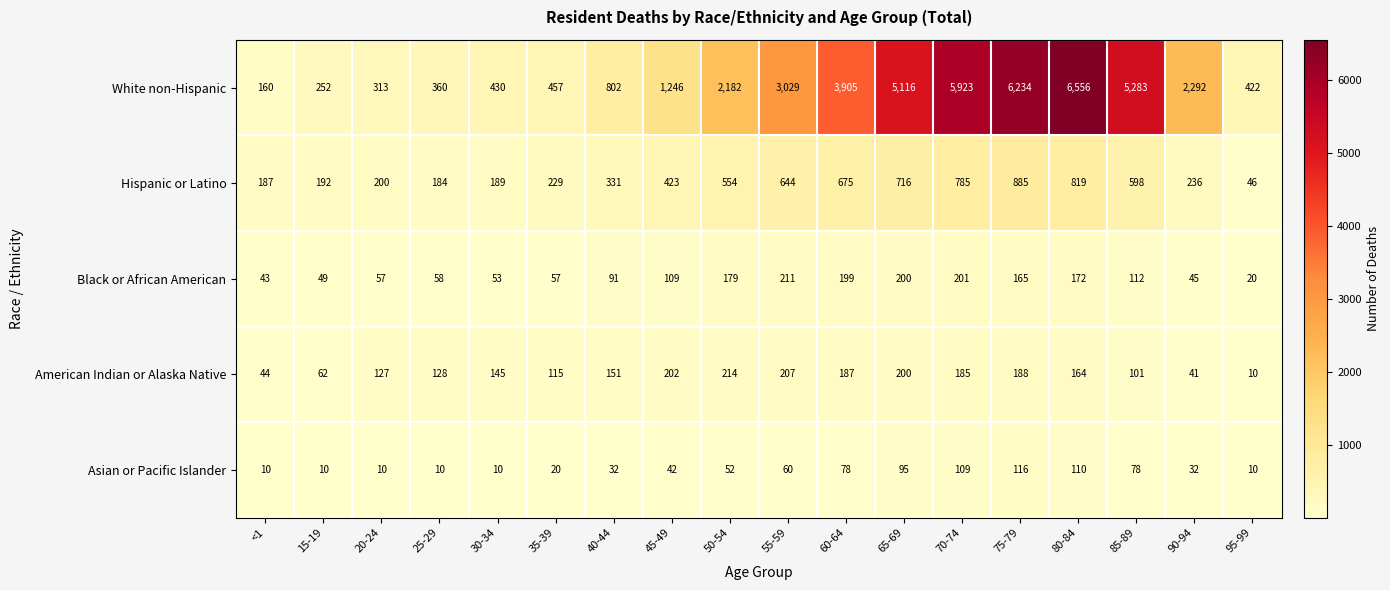

Between 40-44 and 50-54, which series saw the biggest shift?

White non-Hispanic